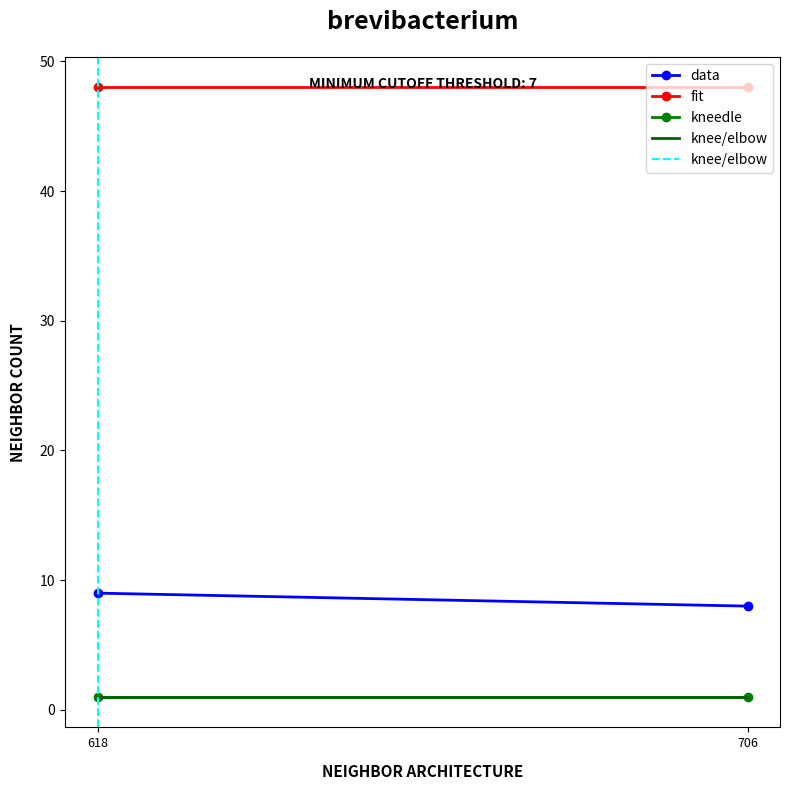

What is the sum of all data values?

17